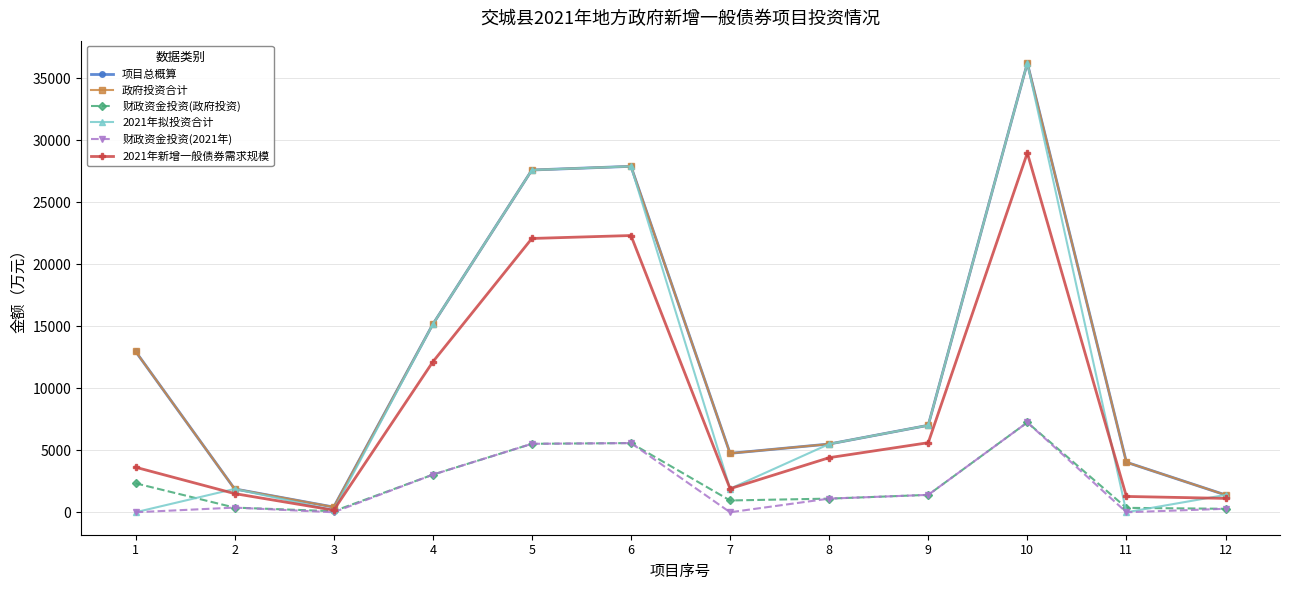

True or false: 财政资金投资(政府投资) and 财政资金投资(2021年) cross at least once.

False